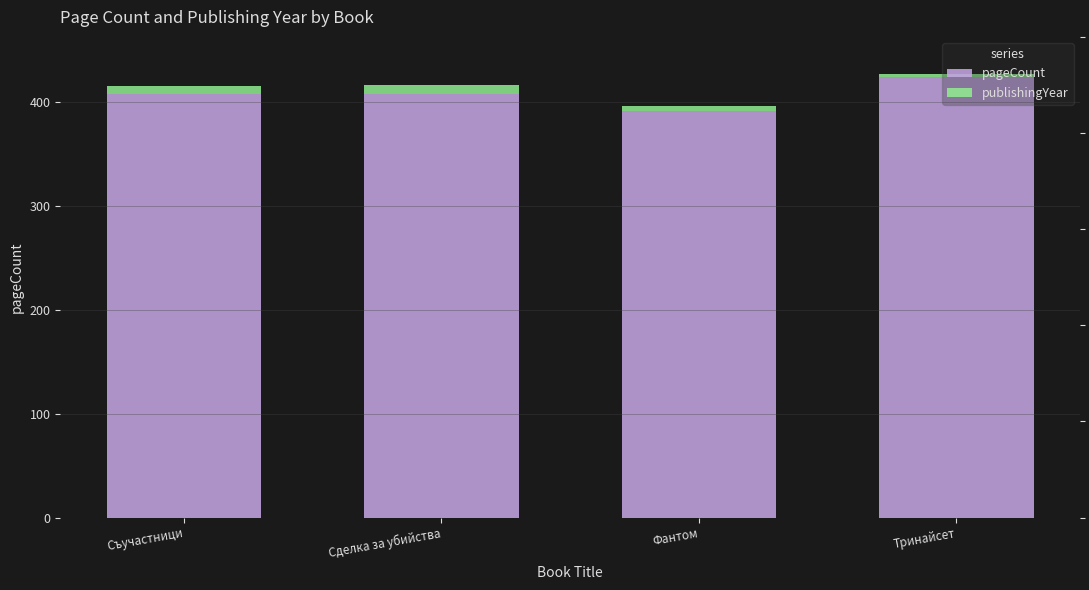

What is the sum of the publishingYear values at Съучастници and Фантом?

12